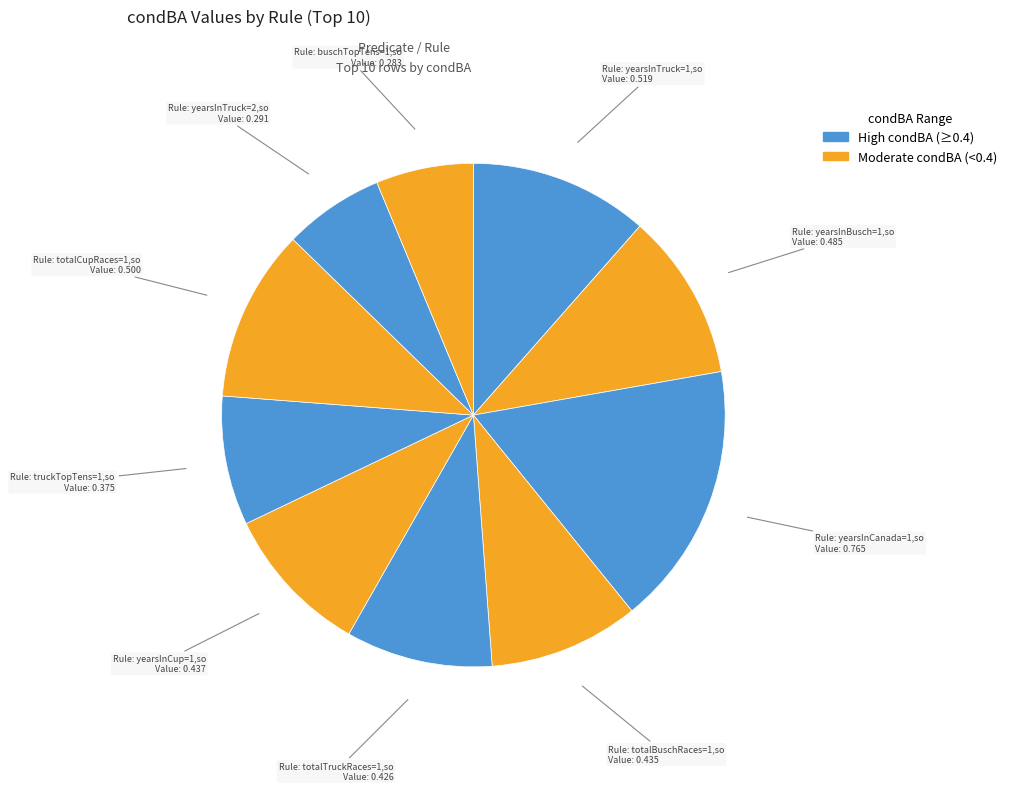

What is the smallest slice in the pie chart?

buschTopTens=1,so